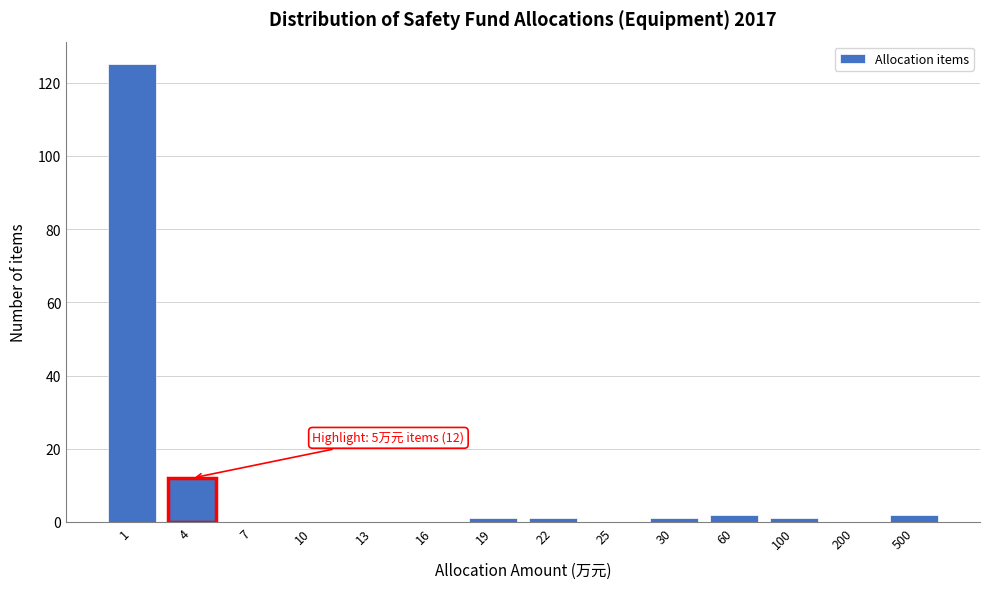

Reading right to left, transcribe all the data shown in this chart.

500=2	200=0	100=1	60=2	30=1	25=0	22=1	19=1	16=0	13=0	10=0	7=0	4=12	1=125